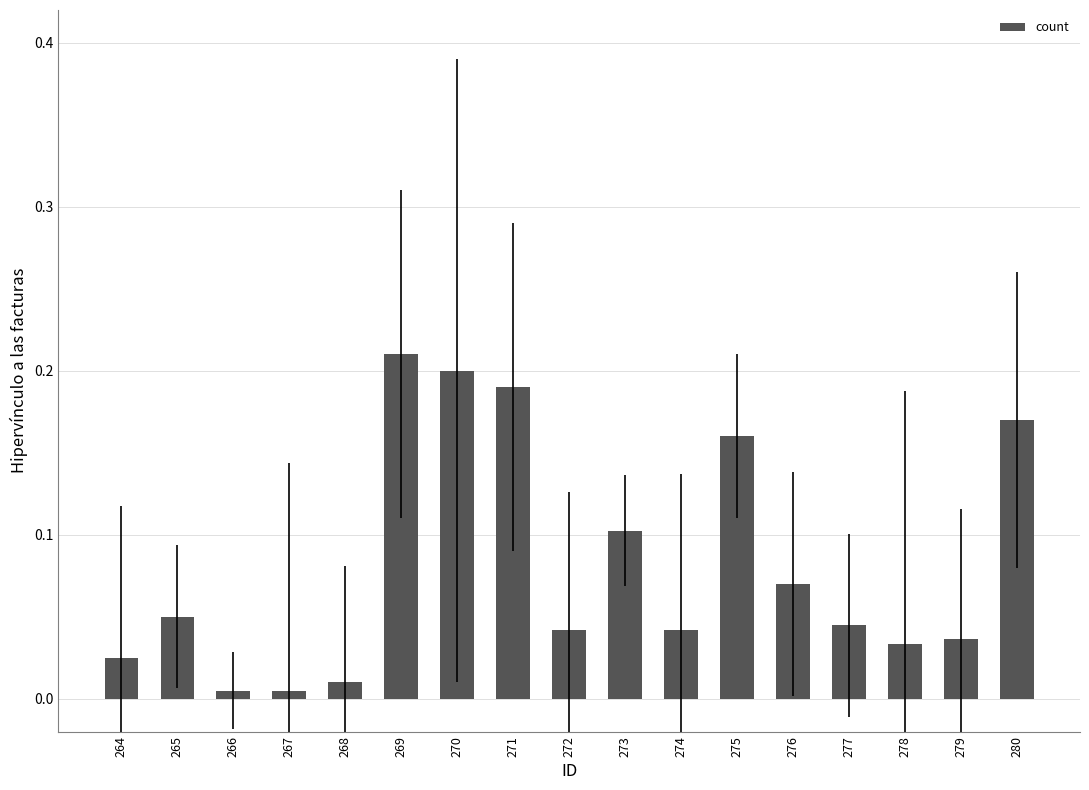

Which category has the highest value across all series?

269